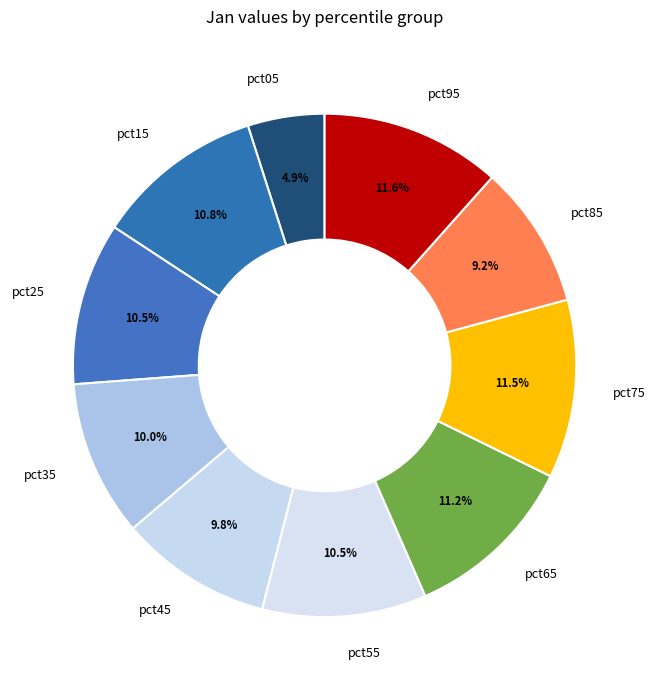

How many segments does this pie chart have?

10